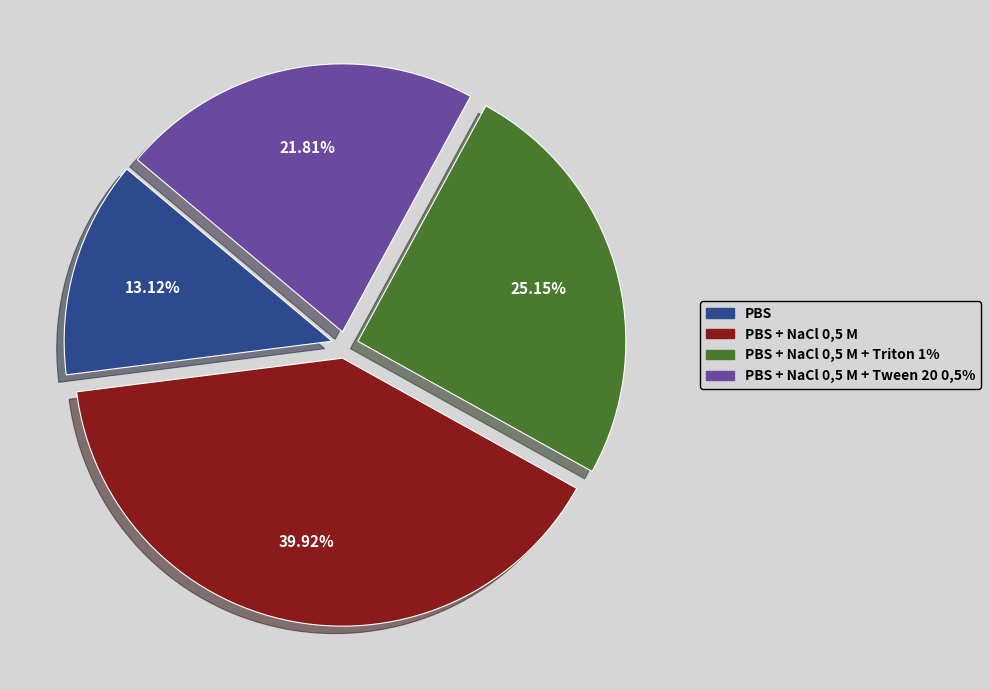

Does any single category account for the majority?

No